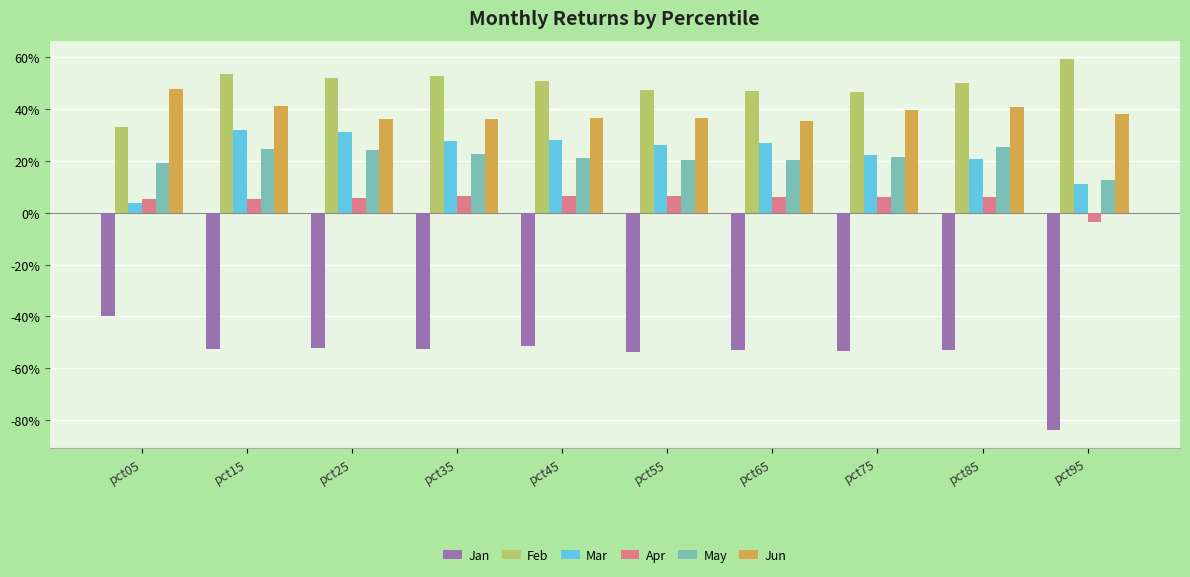

True or false: May has a value of 0.0 at pct95.

False